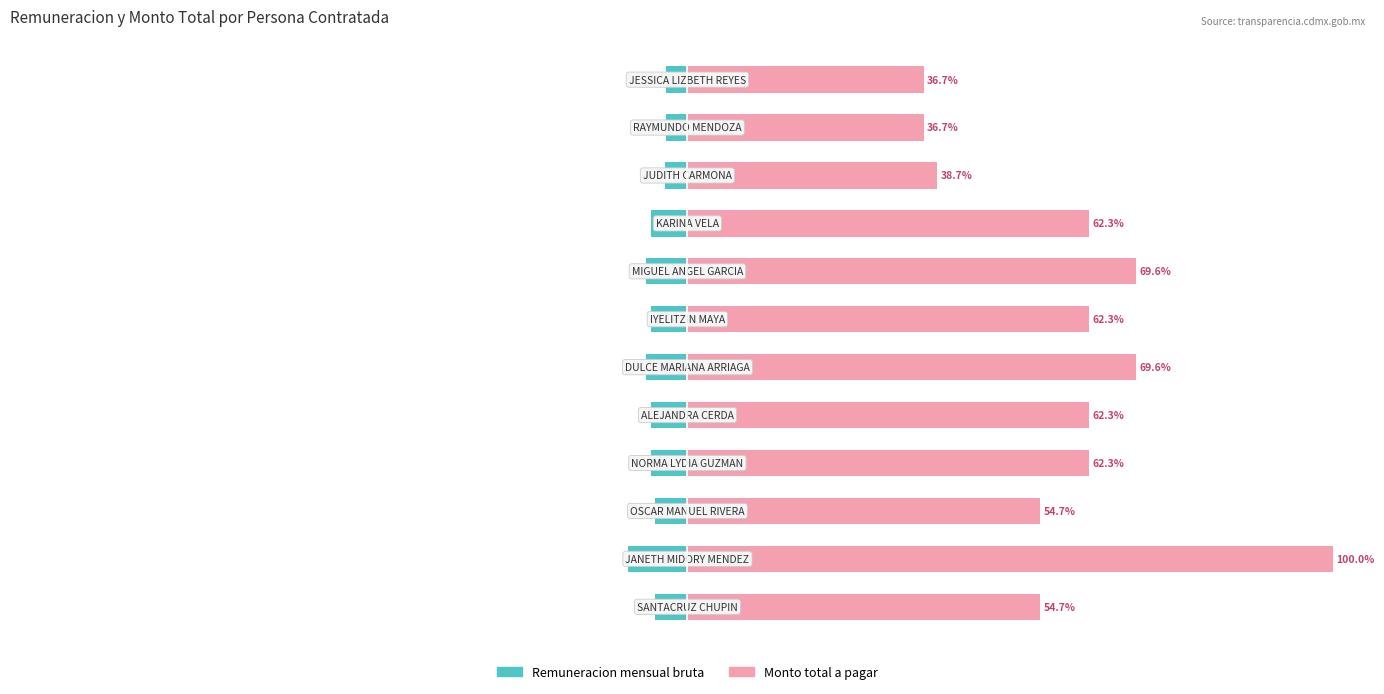

Rank the series by their maximum value, from highest to lowest.

Monto total a pagar, Remuneracion mensual bruta